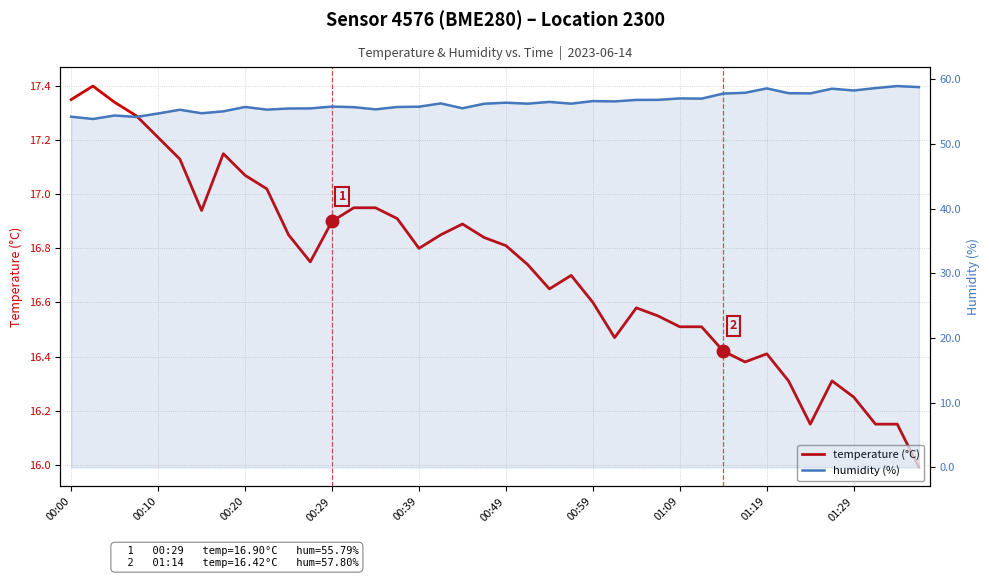

What is the minimum value shown in the chart?

16.0